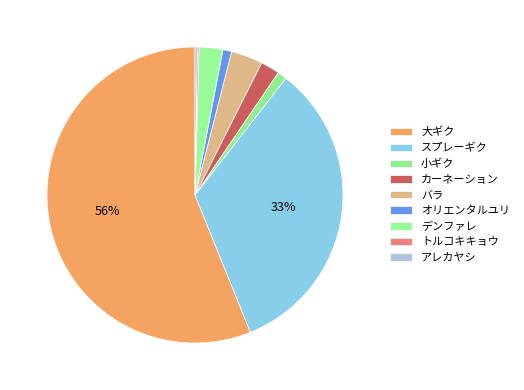

Does トルコキキョウ account for over 50% of the chart?

No